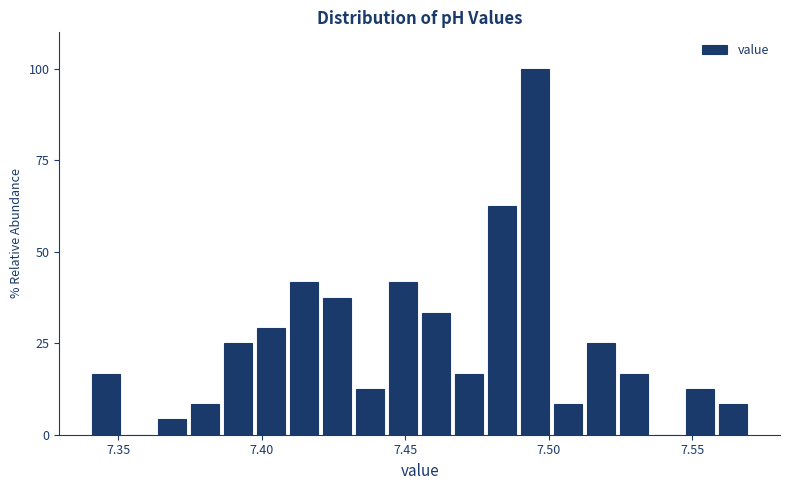

Read against the x-axis, roughly where is the centre of the tallest bar?

7.495